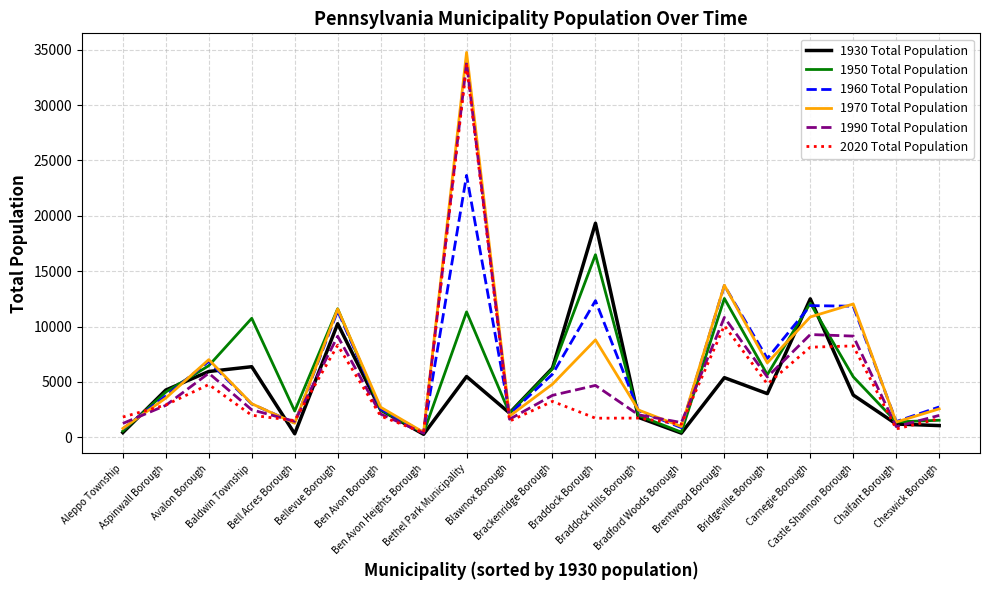

At which category is the sum across all series the highest?

Bethel Park Municipality